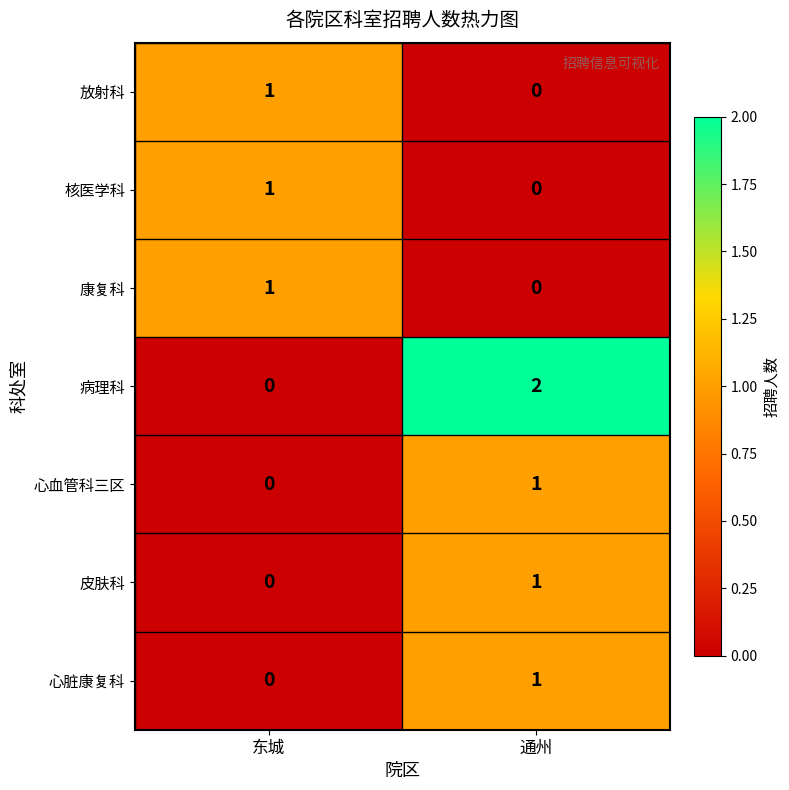

At which category is the sum across all series the highest?

通州